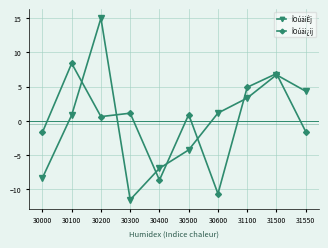

Is the value of ÎOúäiÊj at 30200 greater than the value of ÎOúäi¿ij at 30100?

Yes